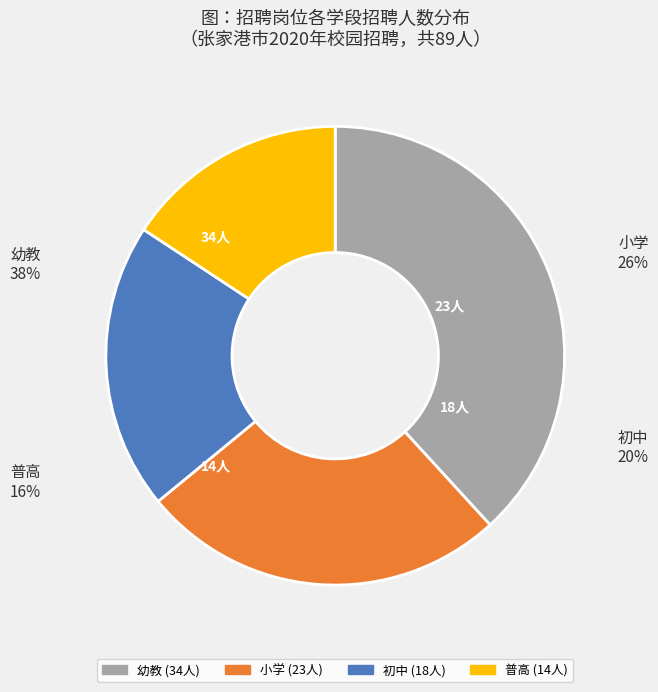

What is the smallest slice in the pie chart?

普高